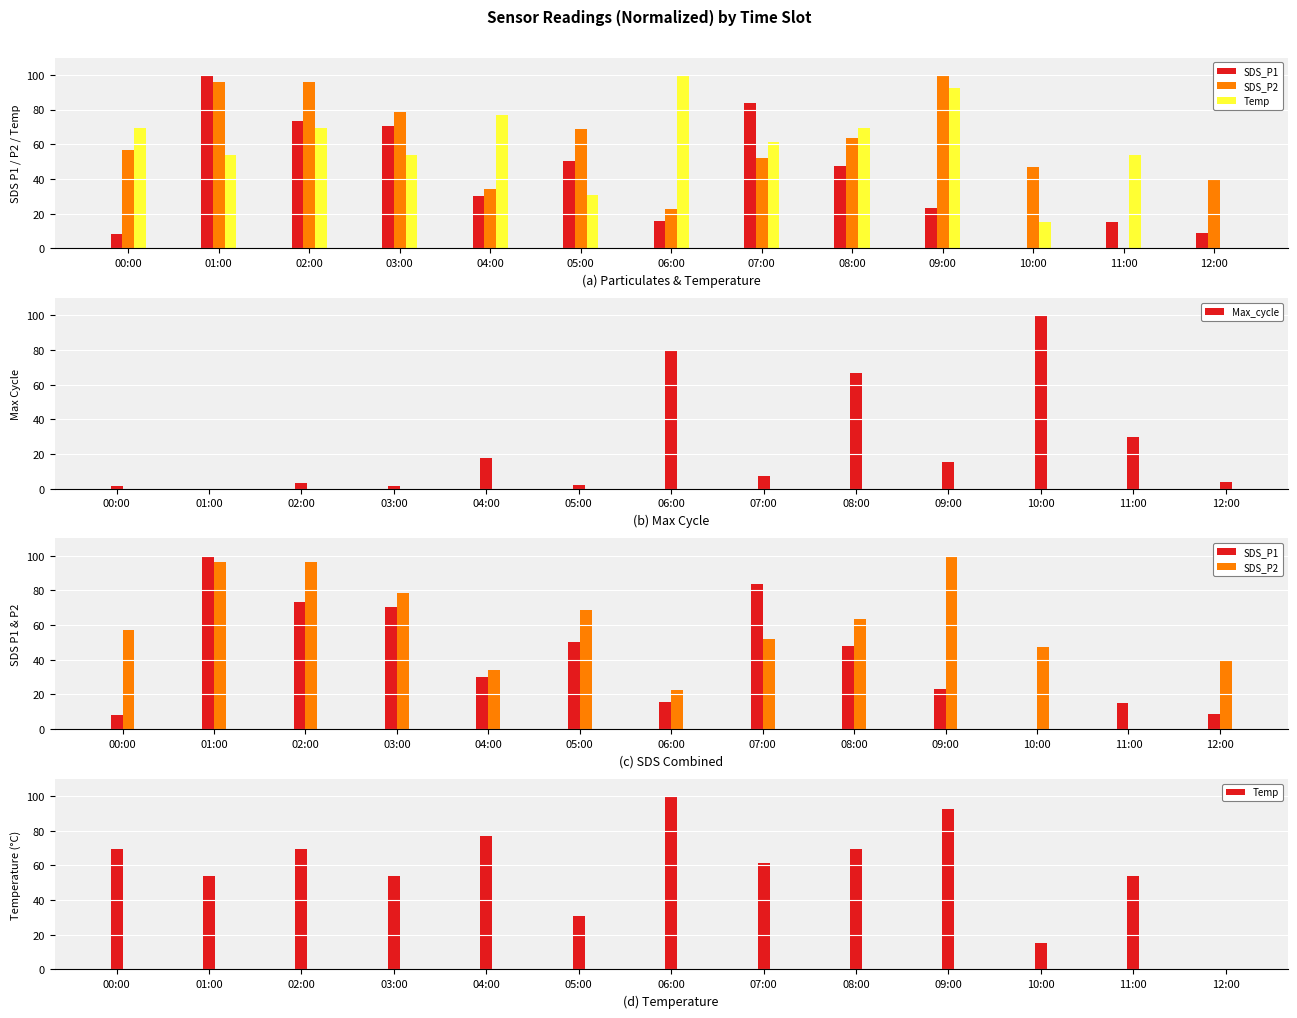

At which category is the sum across all series the highest?

01:00